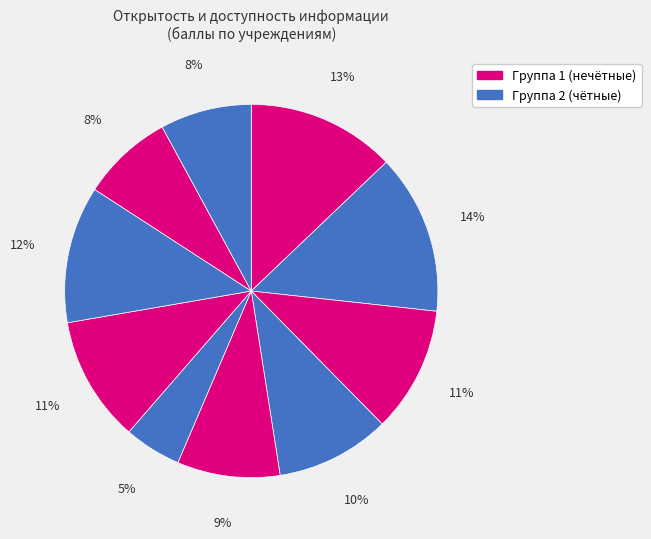

To the nearest percent, what is the difference between the largest and smallest slice percentages?

9%